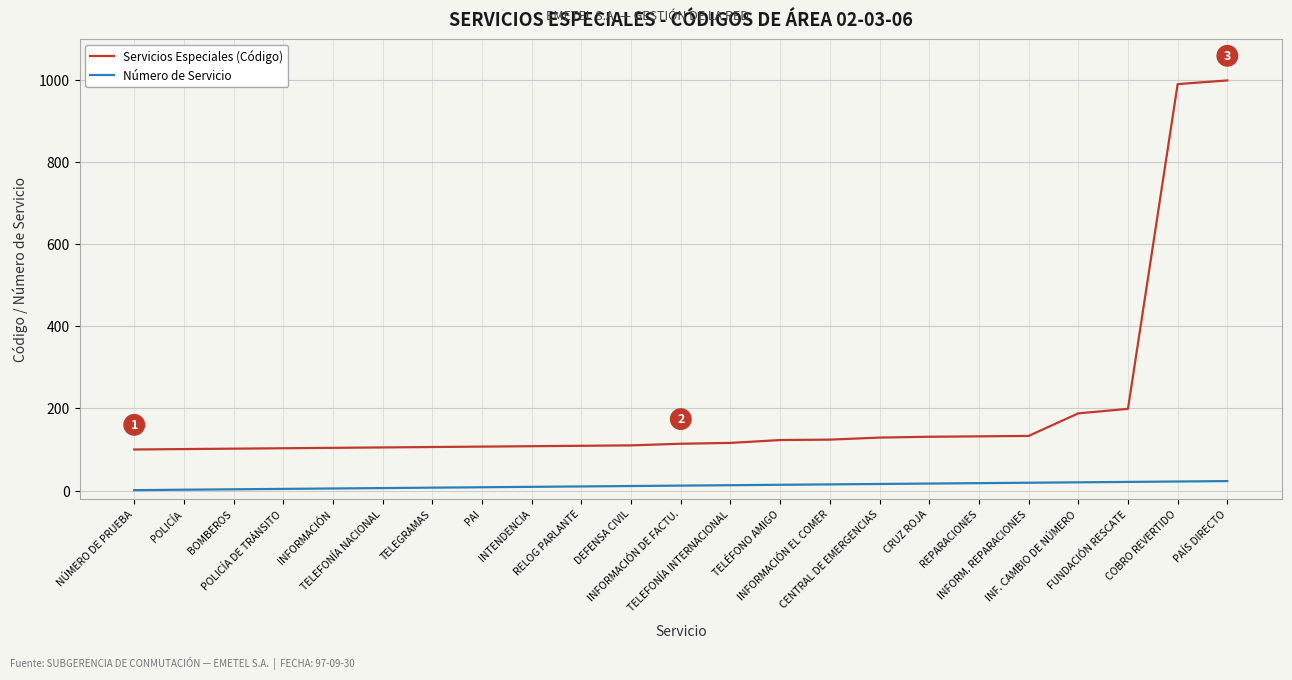

Is this an area chart (filled region under the line)?

No